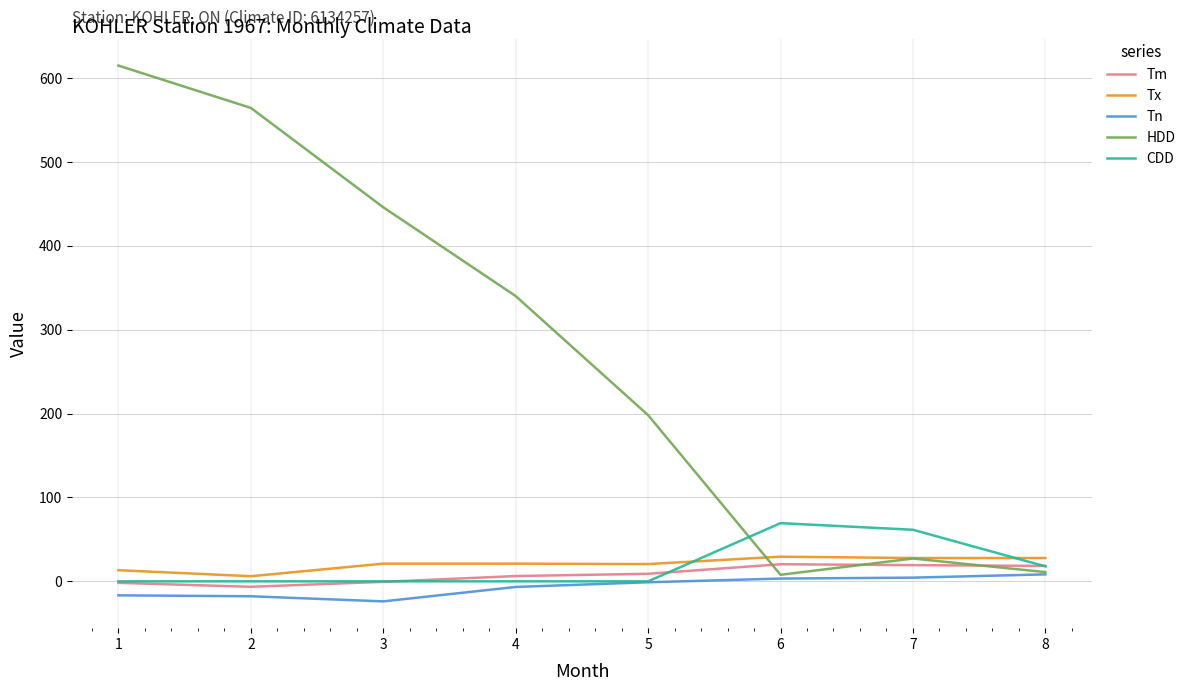

What is the highest value of the Tx series?

29.4